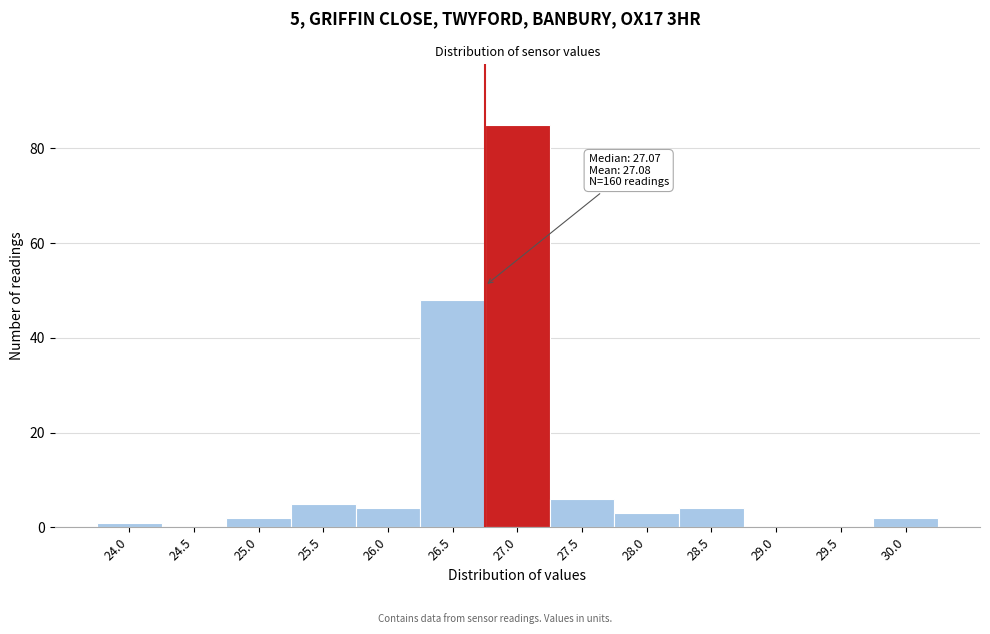

Reading left to right, extract all data points from this chart.

24.0=1	24.5=0	25.0=2	25.5=5	26.0=4	26.5=48	27.0=85	27.5=6	28.0=3	28.5=4	29.0=0	29.5=0	30.0=2